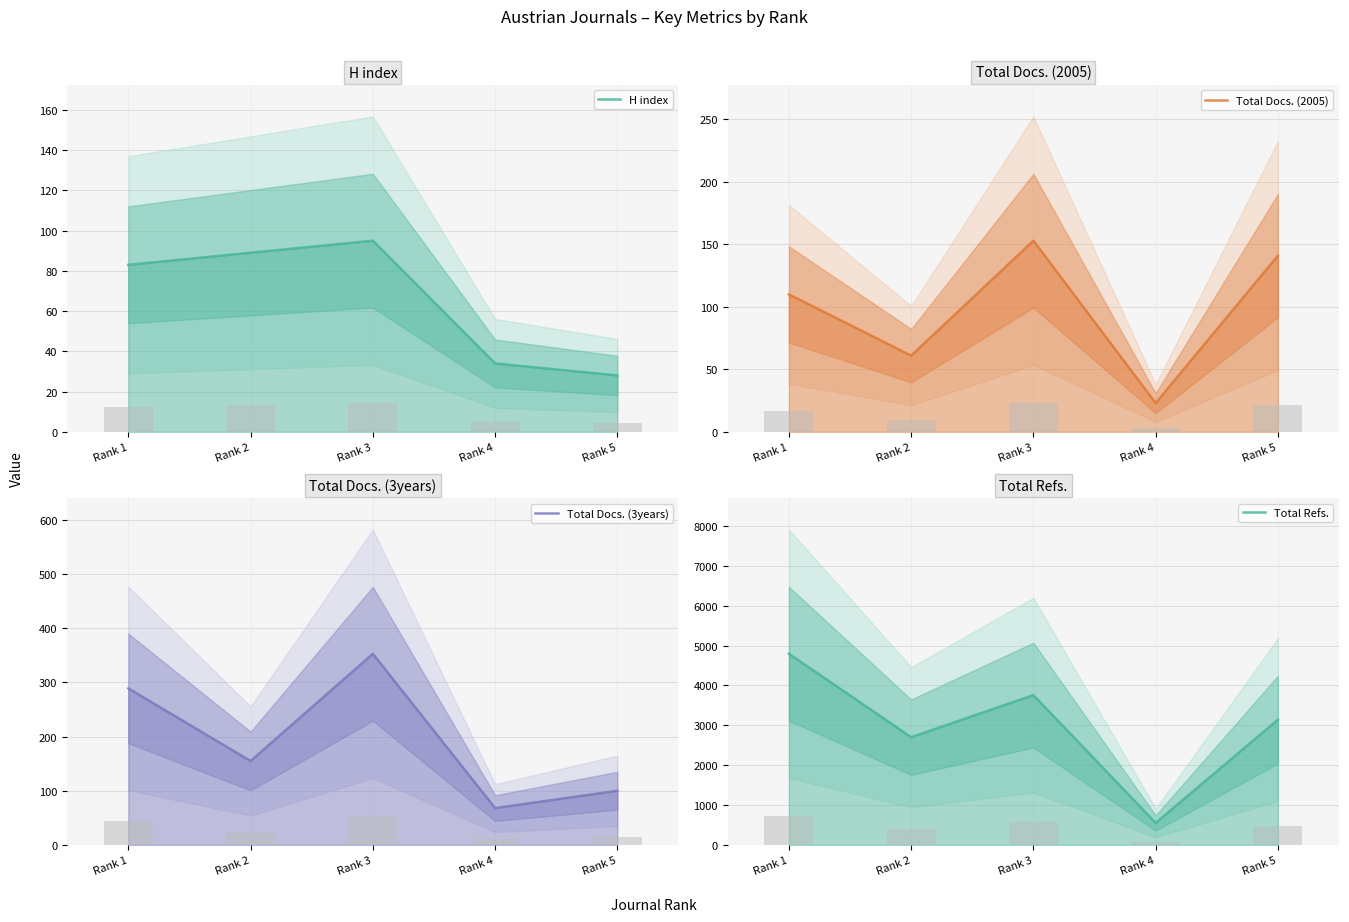

Reading left to right, list all the values displayed in this chart.

H index: Rank 1=83	Rank 2=89	Rank 3=95	Rank 4=34	Rank 5=28
Total Docs. (2005): Rank 1=110	Rank 2=61	Rank 3=153	Rank 4=23	Rank 5=141
Total Docs. (3years): Rank 1=289	Rank 2=155	Rank 3=353	Rank 4=68	Rank 5=100
Total Refs.: Rank 1=4795	Rank 2=2703	Rank 3=3757	Rank 4=551	Rank 5=3142